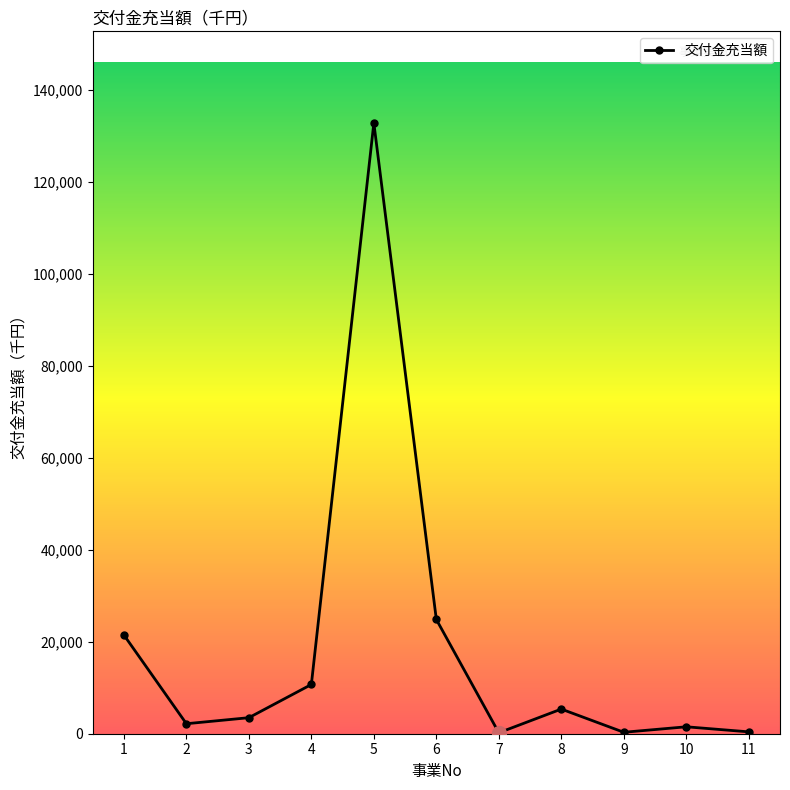

At which category does the data reach its first local peak?

5